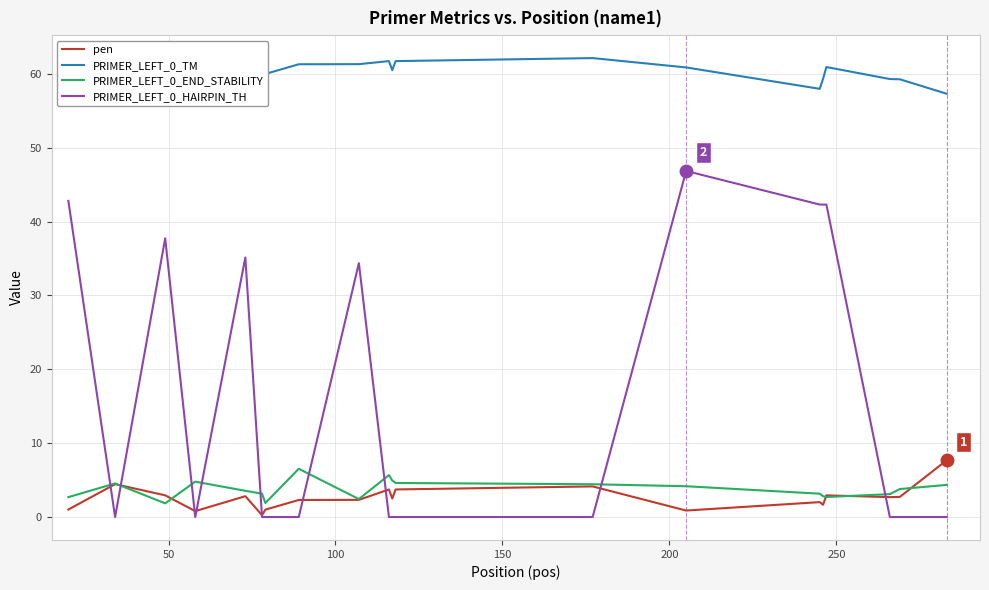

True or false: PRIMER_LEFT_0_HAIRPIN_TH and PRIMER_LEFT_0_END_STABILITY cross at least once.

True